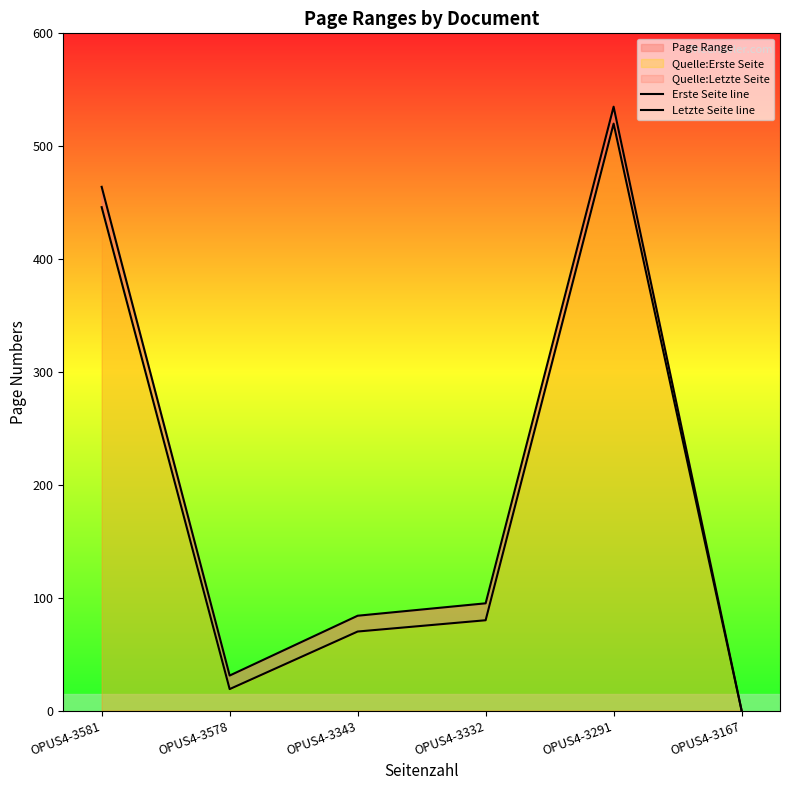

Is it true that Letzte Seite line equals 535 at OPUS4-3291?

True